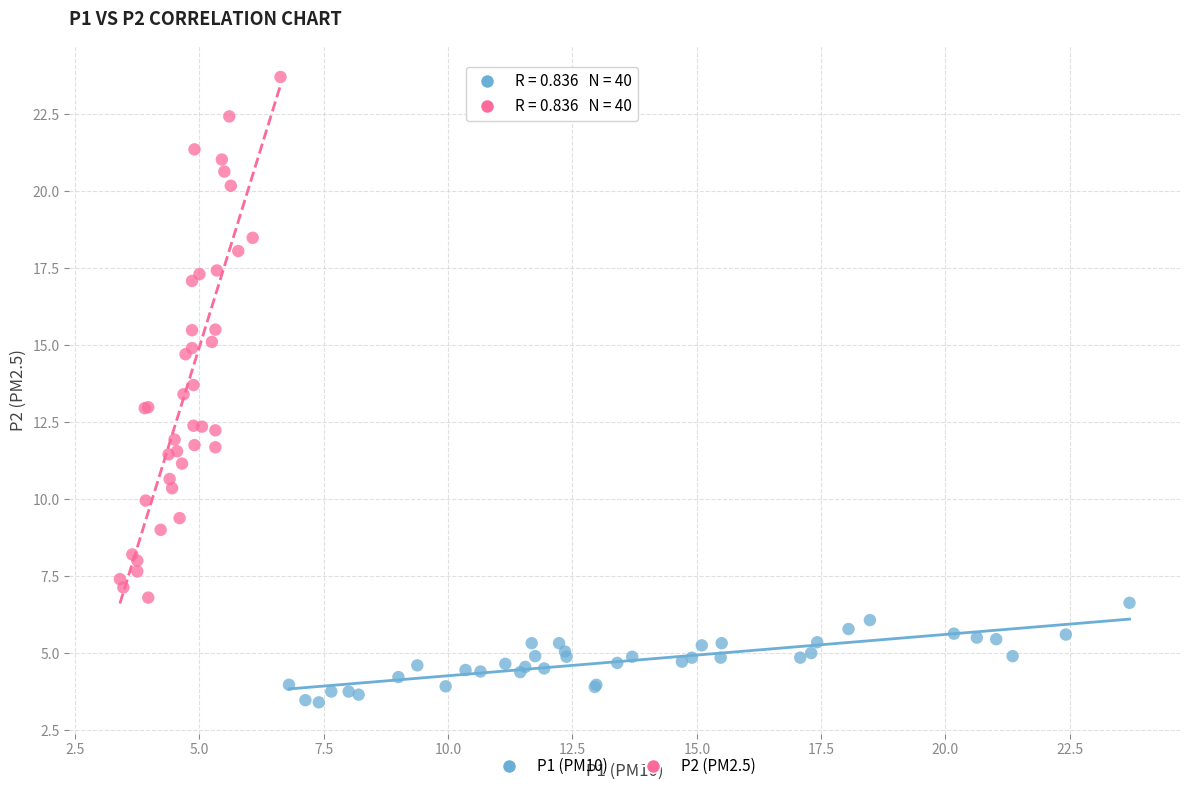

Which series has the largest Y range (max minus min)?

P2 (PM2.5)